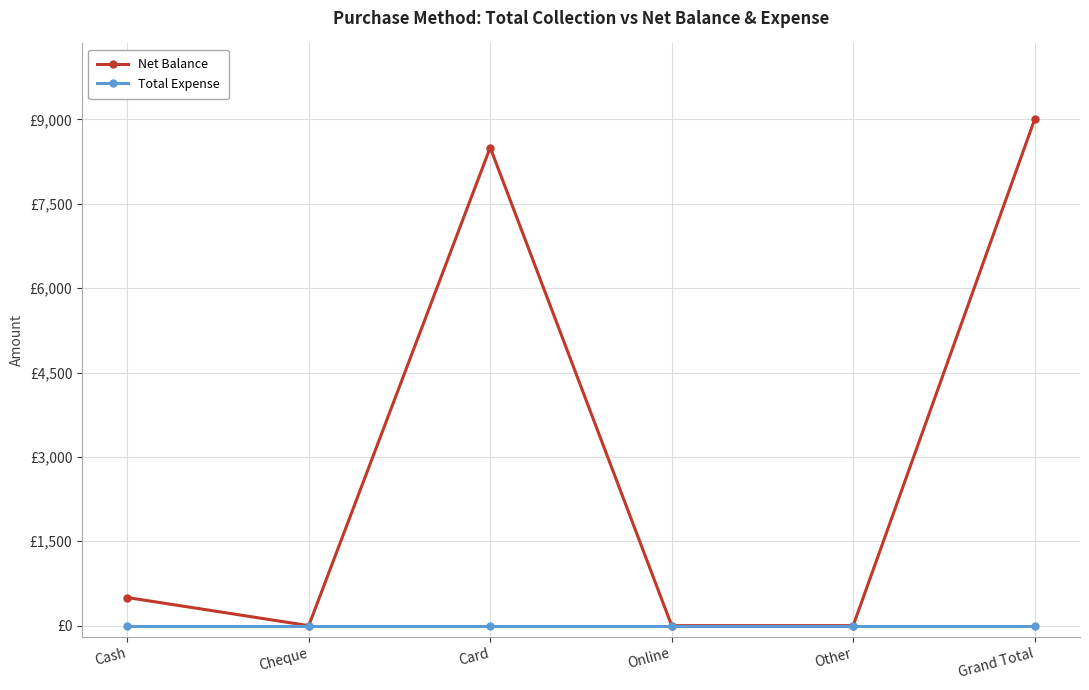

Where is Total Expense nearest to the value 0?

Cash